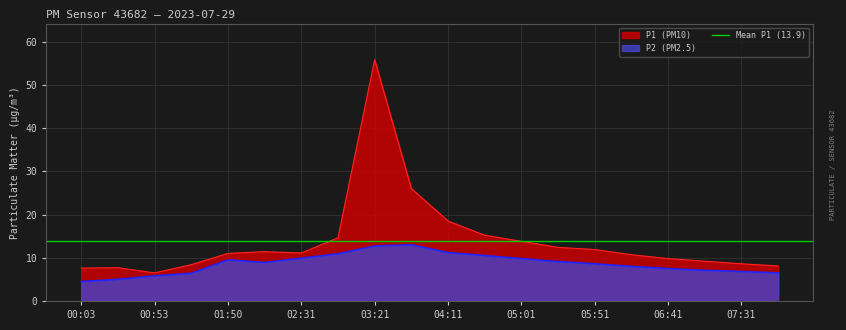

Is it true that P1 equals 8.6 at 07:31?

True